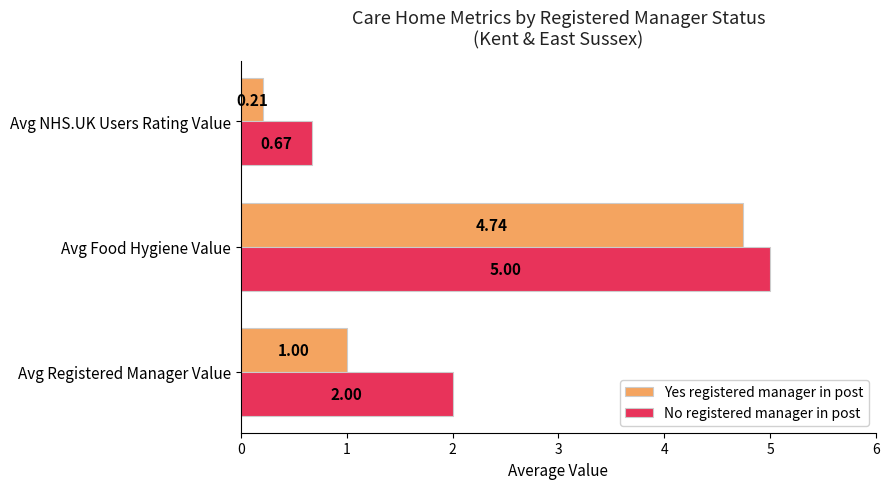

Where is No registered manager in post nearest to the value 2?

Avg Registered Manager Value